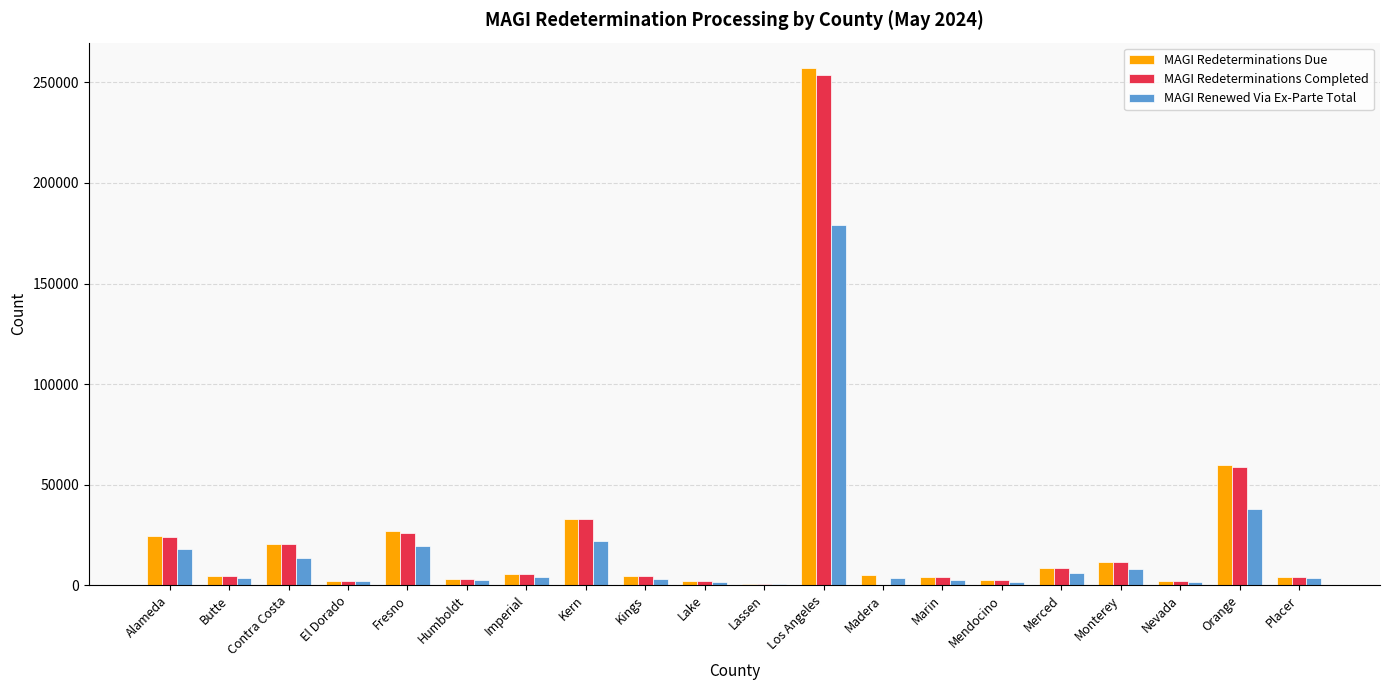

What value does the MAGI Redeterminations Completed series have at Contra Costa?

20445